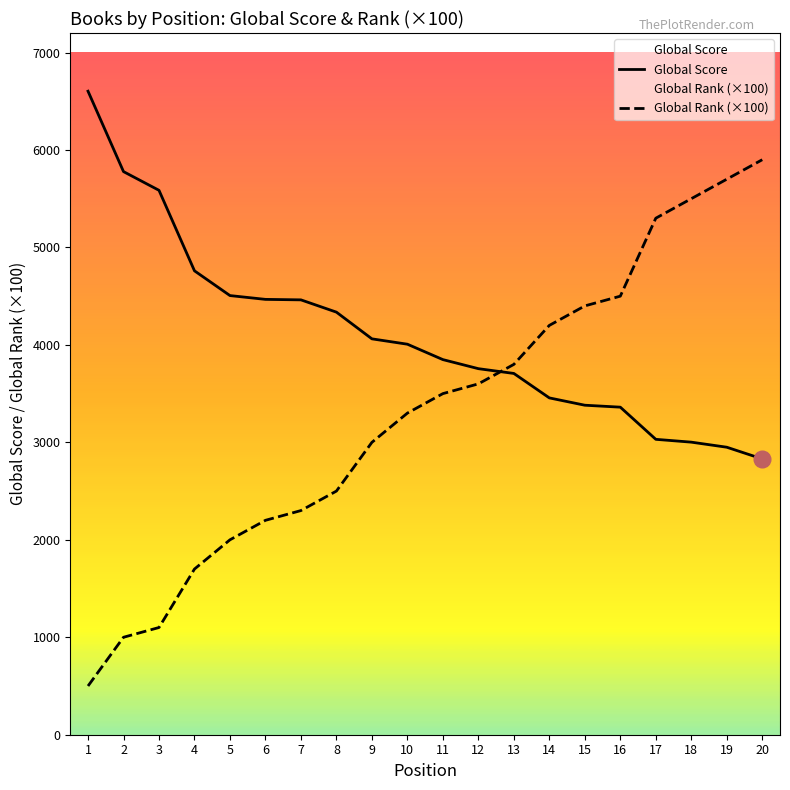

Which series has the largest total across all categories?

Global Score